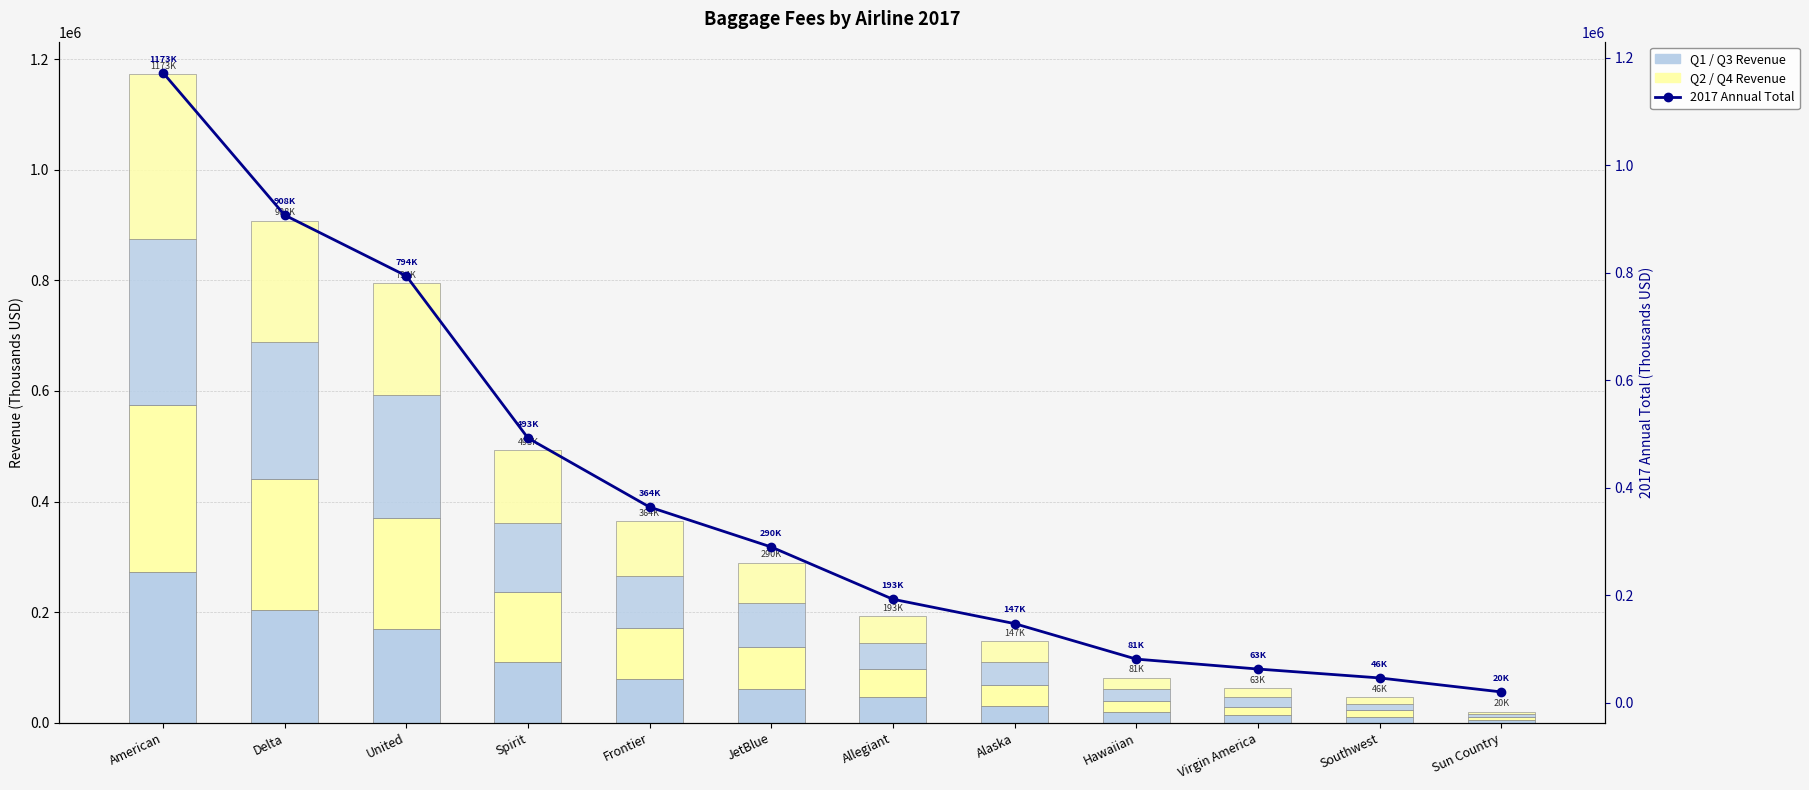

What is the total value across all series at Hawaiian?

162311.6